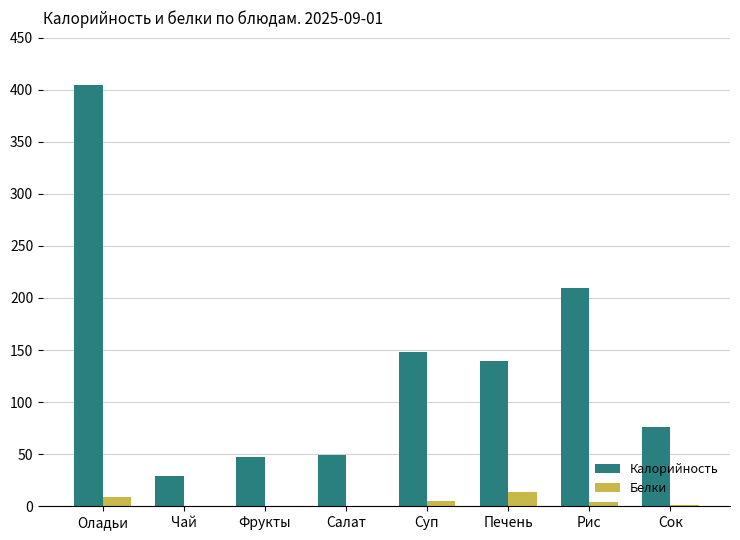

Which series has the widest spread of values?

Калорийность